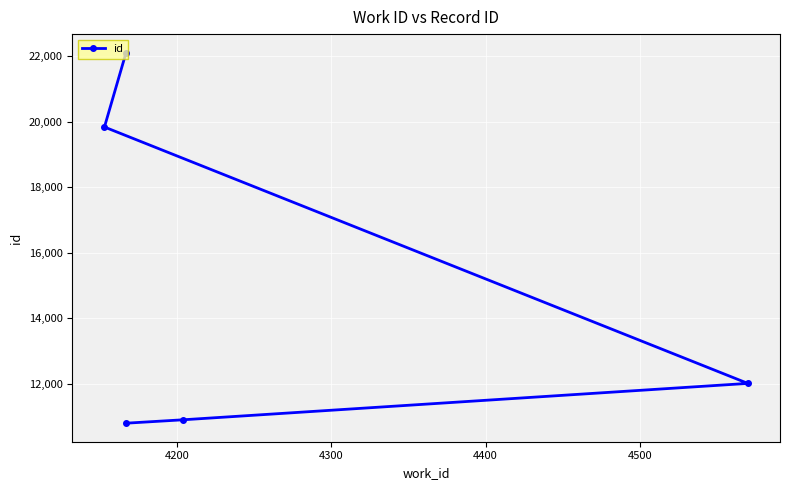

What is the sum of the values at 4200 and 4300?

22918